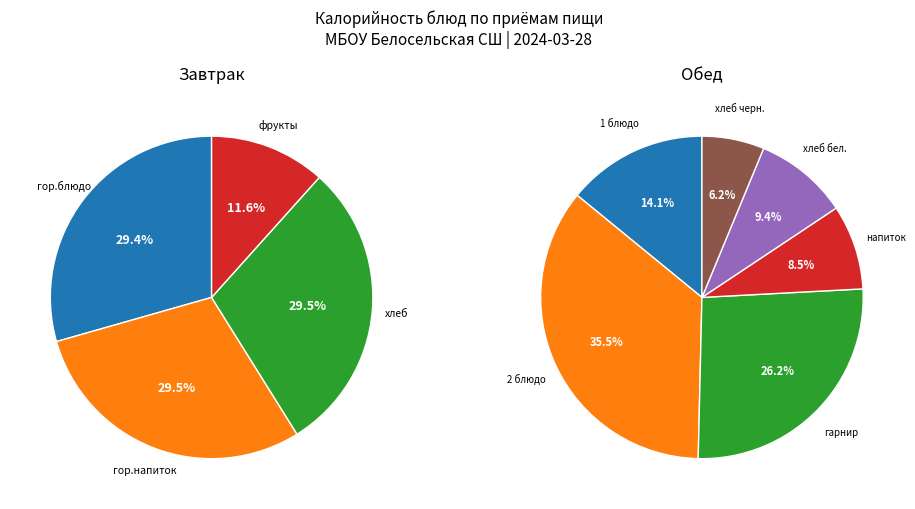

Which slice is the largest?

Обед (2 блюдо)